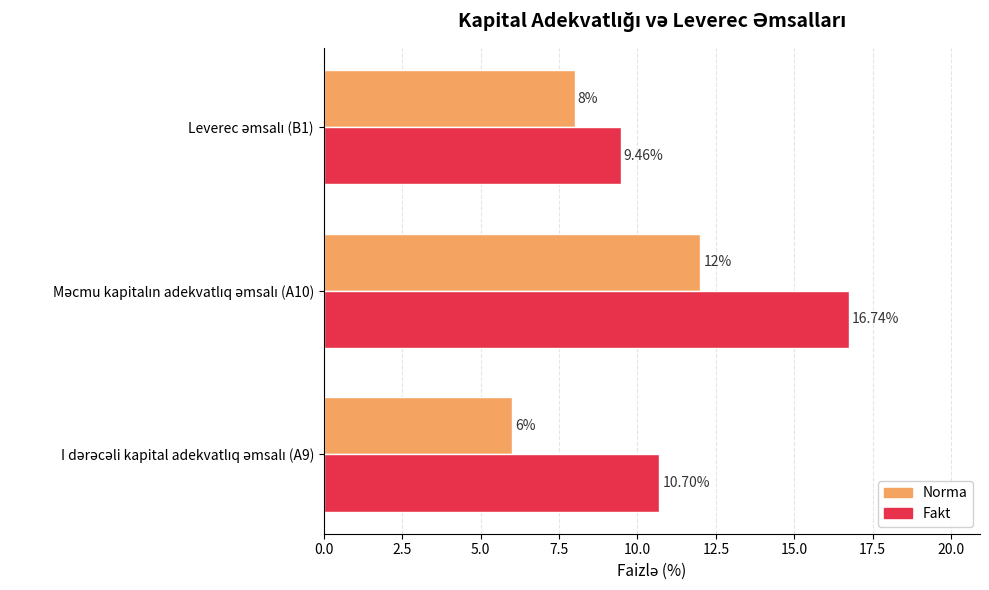

Which series has the largest total across all categories?

Fakt